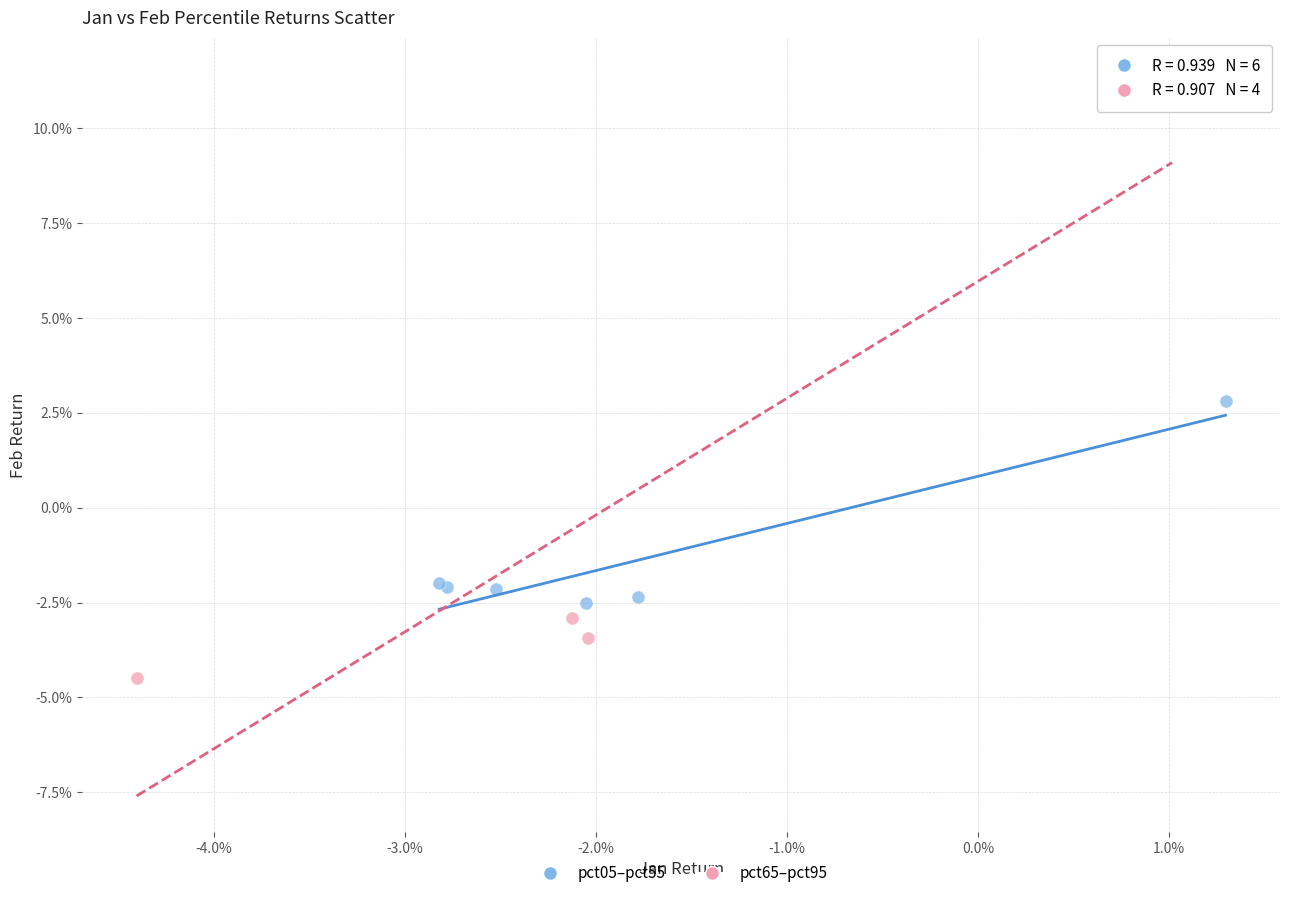

Which series has the widest spread of Y values?

pct65–pct95